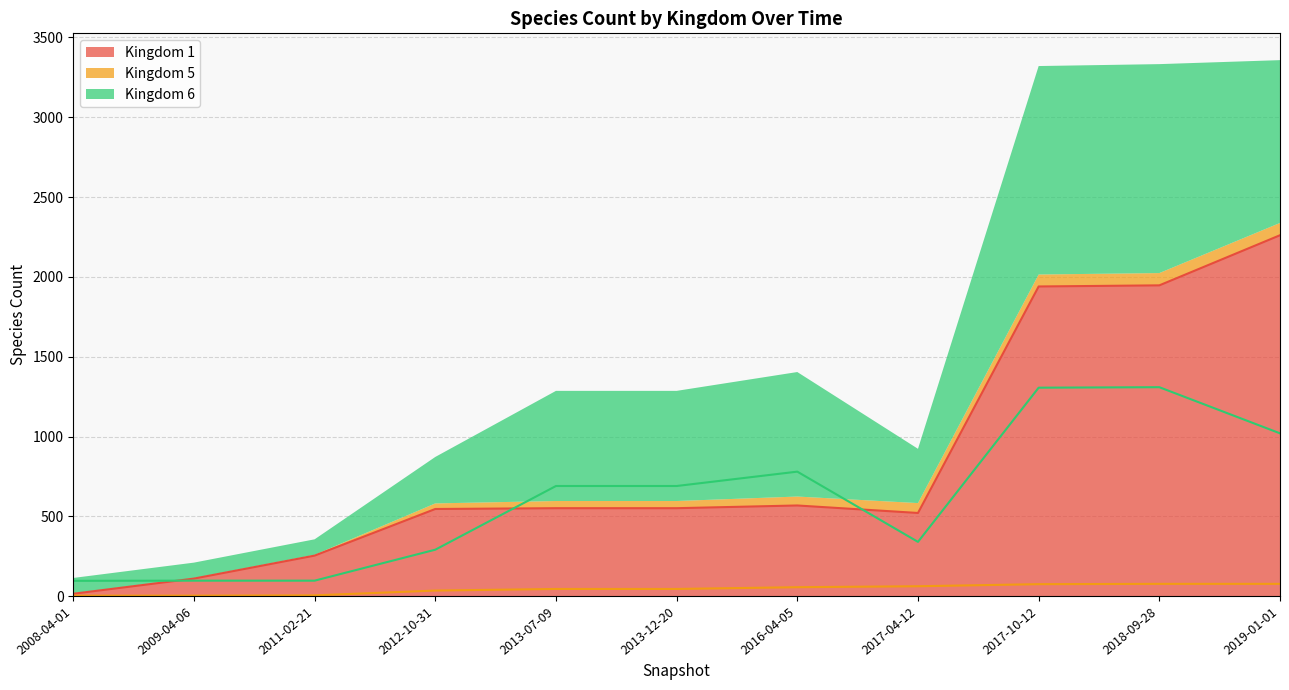

True or false: Kingdom 1 has more than 0 points higher than both neighbors.

True